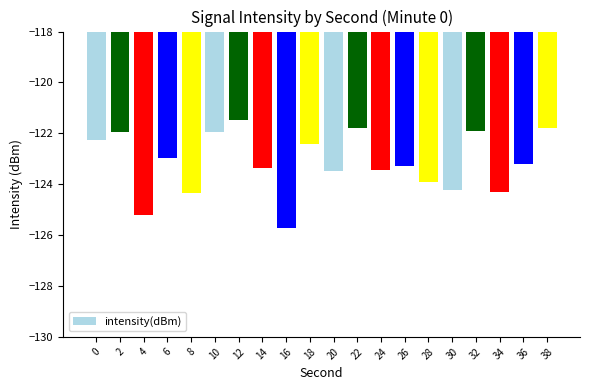

How many categories are shown in the chart?

20